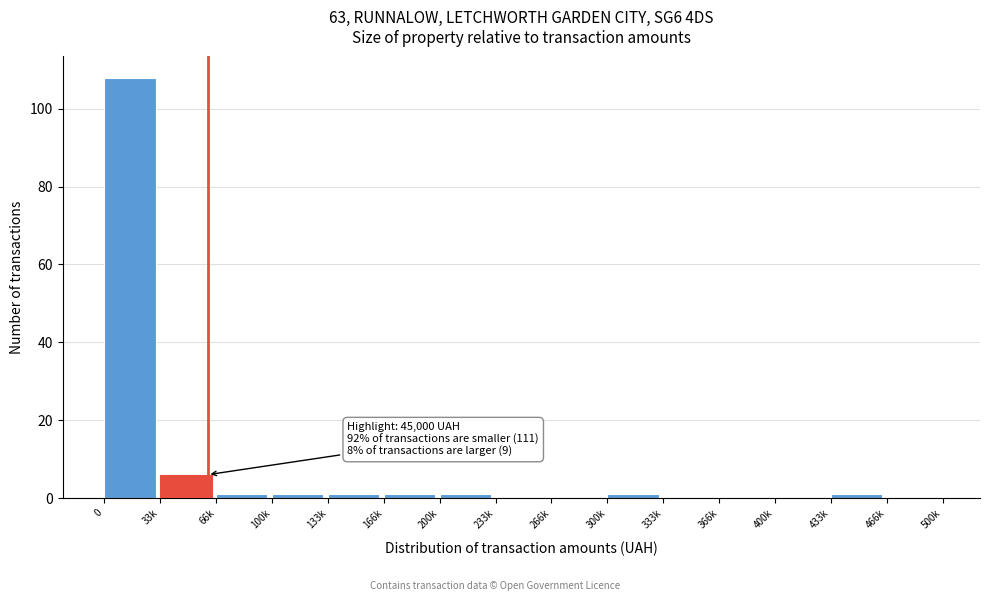

Reading left to right, extract all data points from this chart.

0=108	33k=6	66k=1	100k=1	133k=1	166k=1	200k=1	233k=0	266k=0	300k=1	333k=0	366k=0	400k=0	433k=1	466k=0